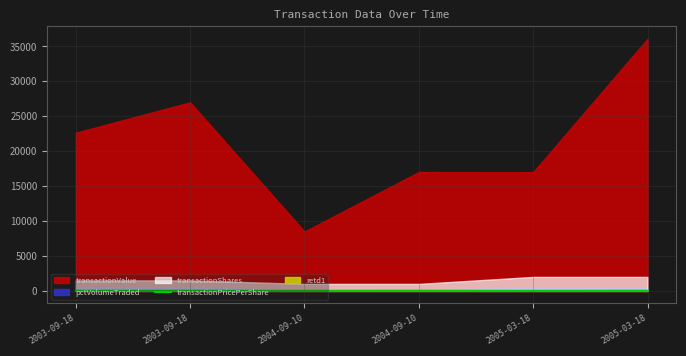

At which category does the chart reach its minimum across all series?

2004-09-10